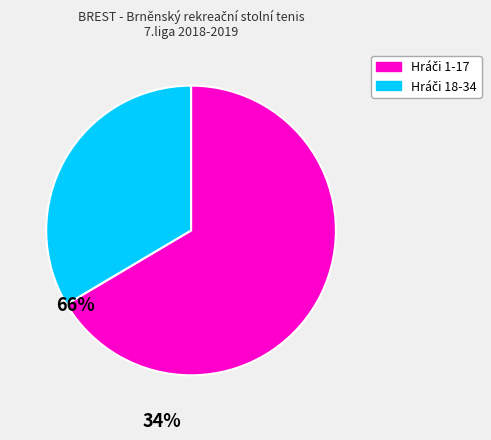

Is there a majority slice in this chart?

Yes